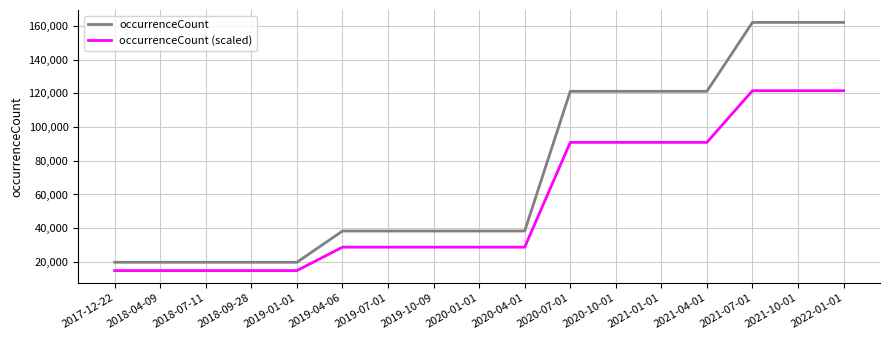

True or false: occurrenceCount and occurrenceCount (scaled) intersect in this chart.

False